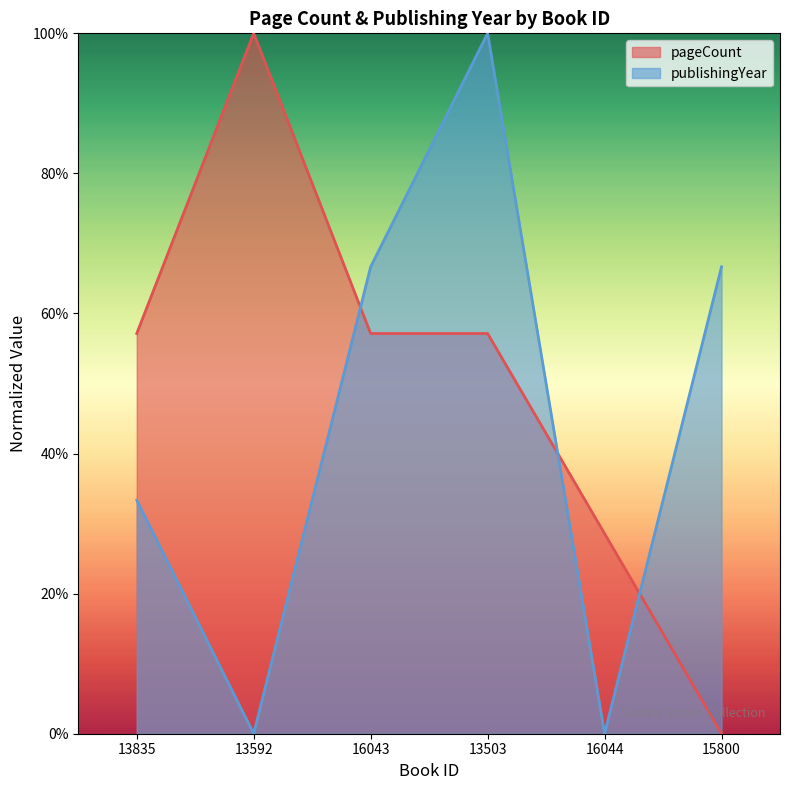

Does the chart display data point markers on the line(s)?

No